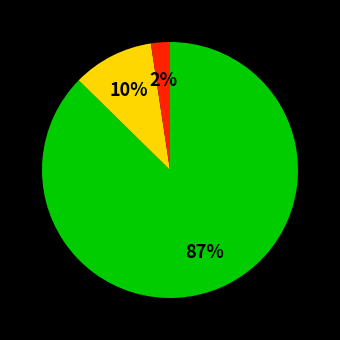

Does any single category account for the majority?

Yes